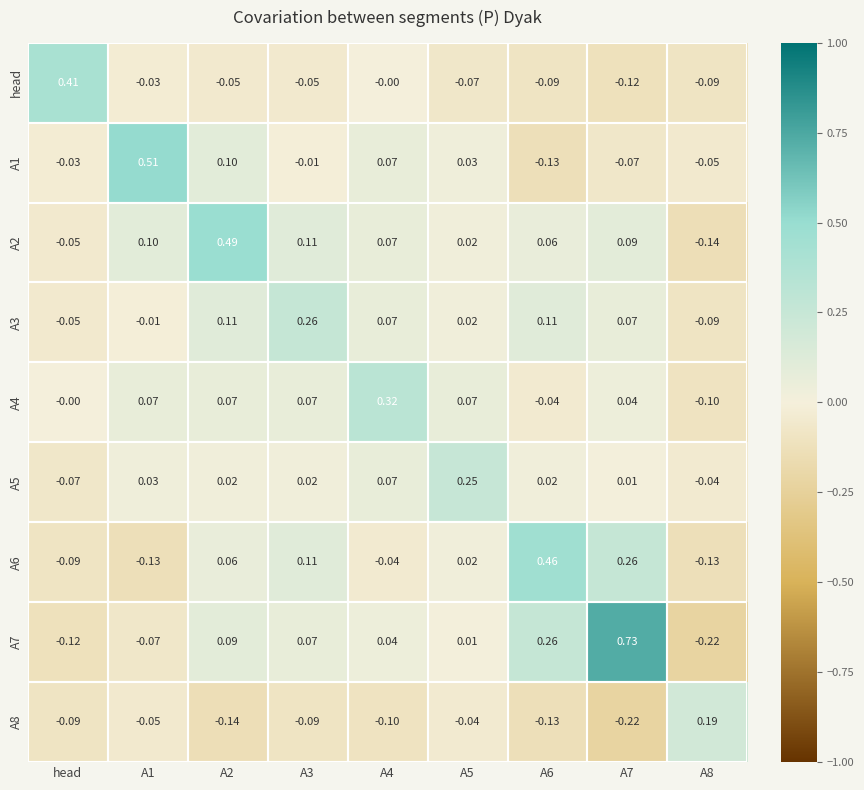

How many categories are shown in the chart?

9